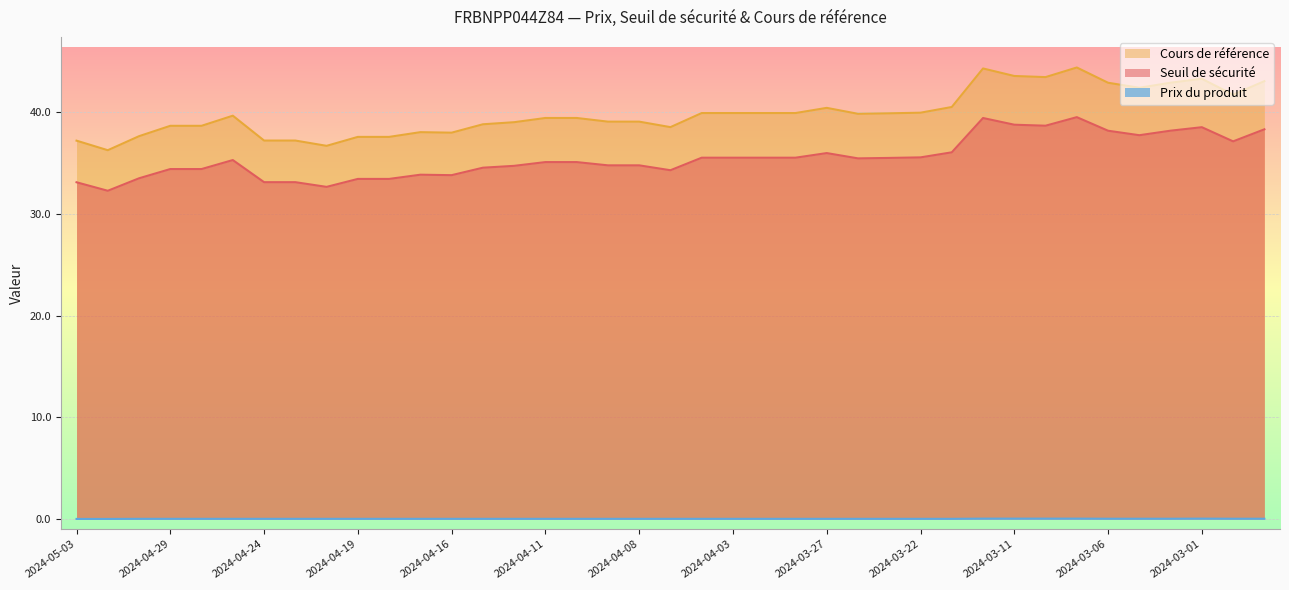

How many series are shown in this chart?

3